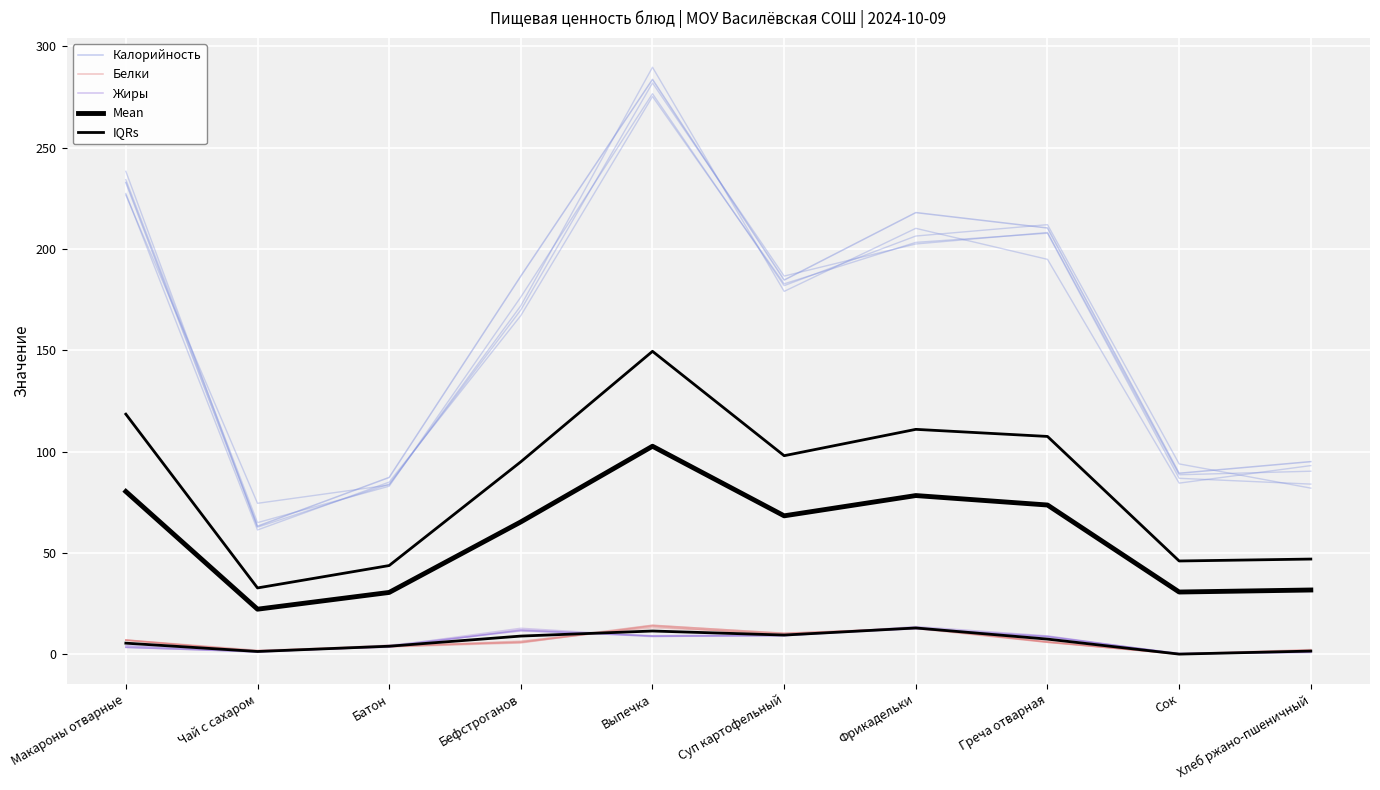

True or false: Жиры and Калорийность cross at least once.

False